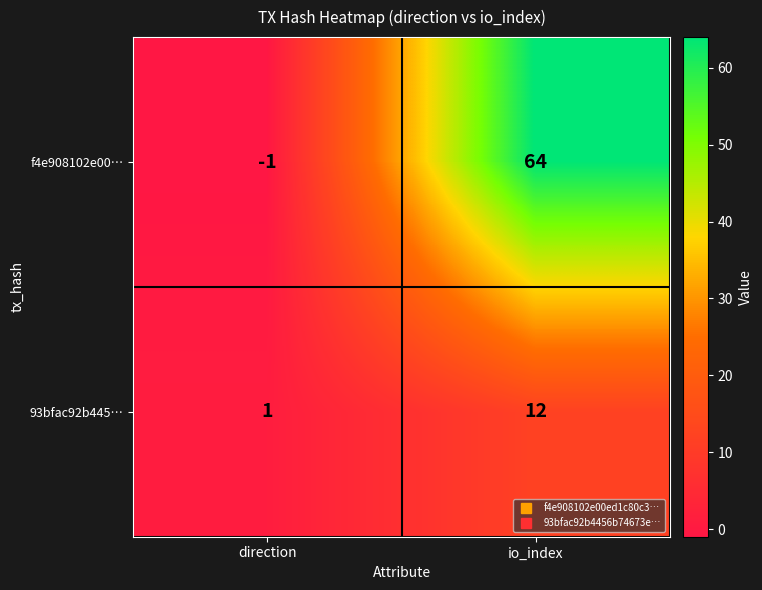

What is the difference between the 93bfac92b445… values at io_index and direction?

11